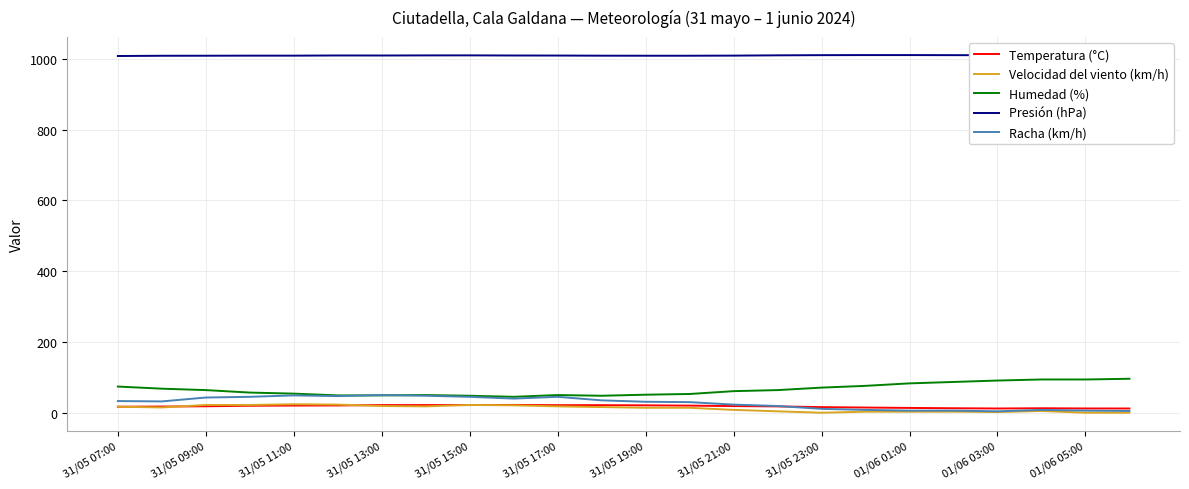

How many distinct data groups are displayed?

5